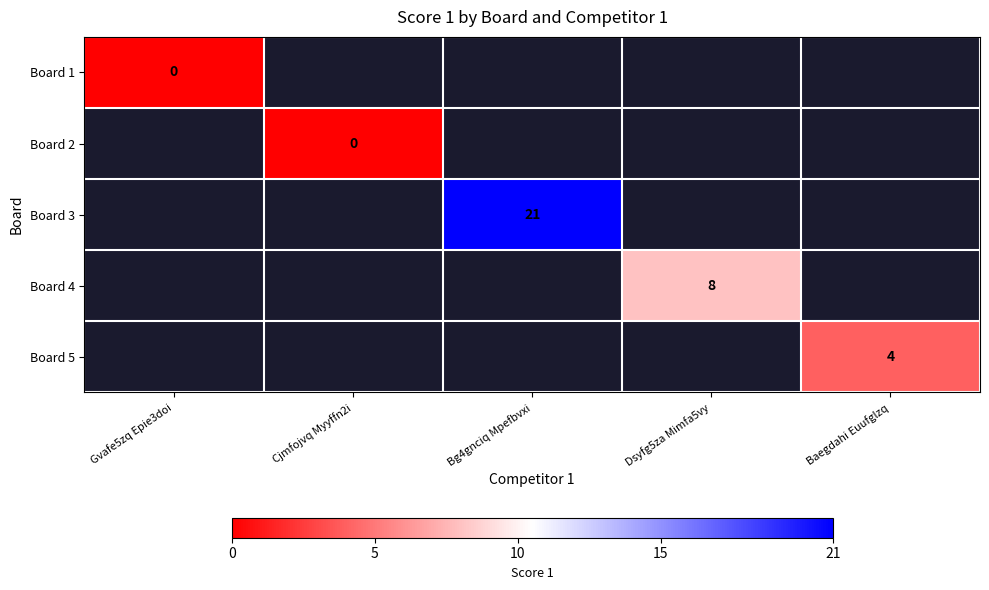

Is it true that Board 4 equals 8 at Dsyfg5za Mimfa5vy?

True